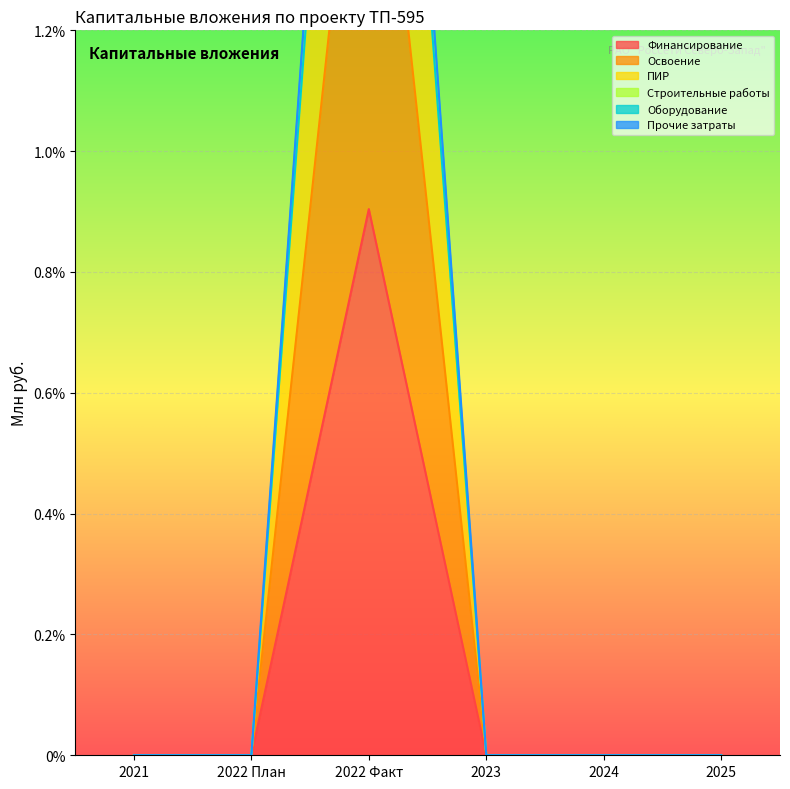

Which series has the largest total across all categories?

ПИР